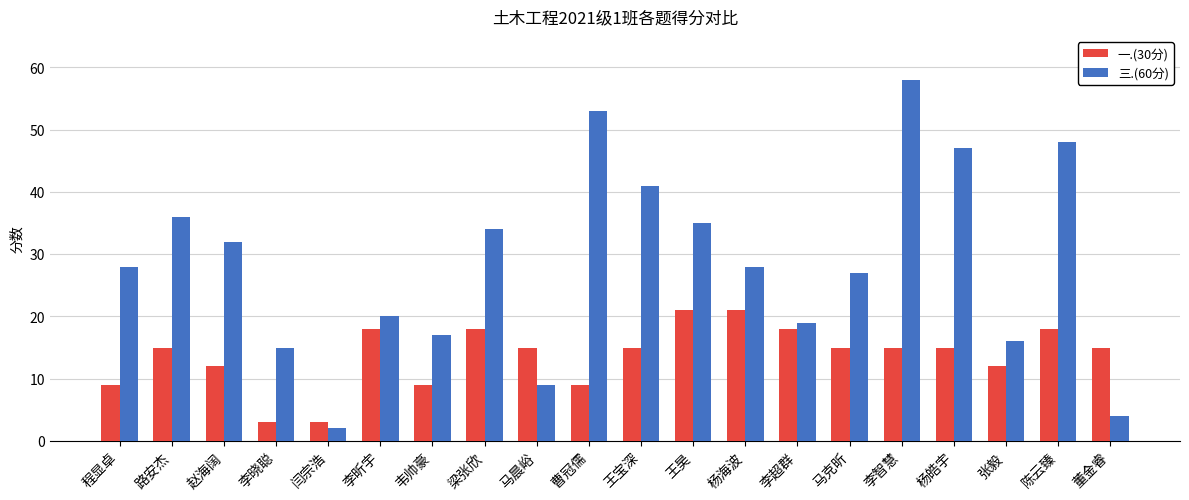

Read the 一.(30分) value at 梁张欣, to the nearest 5.

20